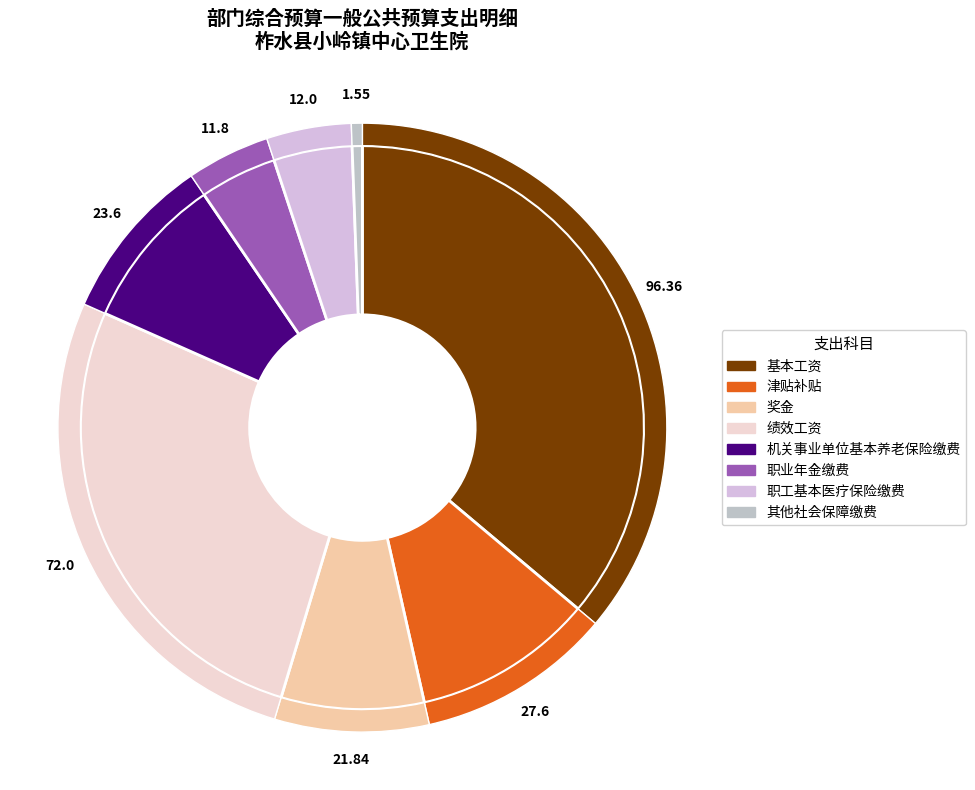

What percentage is the 绩效工资 slice, to the nearest percent?

27%